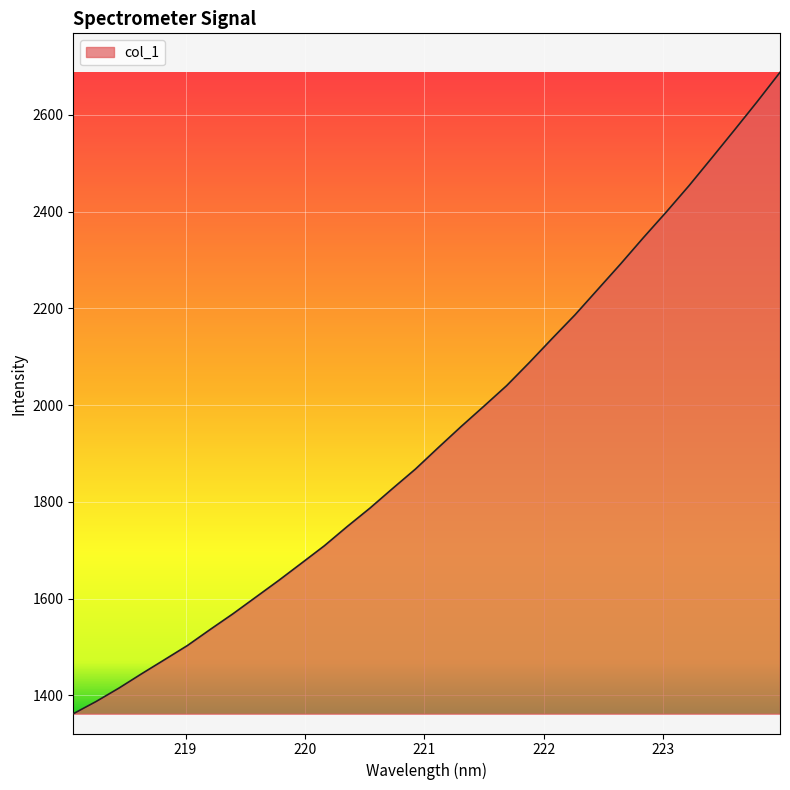

Reading left to right, transcribe all the data shown in this chart.

1361.8	1387.1	1414.8	1444.6	1473.6	1502.8	1536.0	1568.6	1602.9	1637.3	1673.0	1708.9	1748.6	1786.8	1827.6	1867.7	1912.0	1955.5	1997.5	2040.1	2088.1	2137.7	2186.5	2239.1	2291.7	2346.0	2398.8	2453.3	2510.7	2568.6	2627.3	2687.8